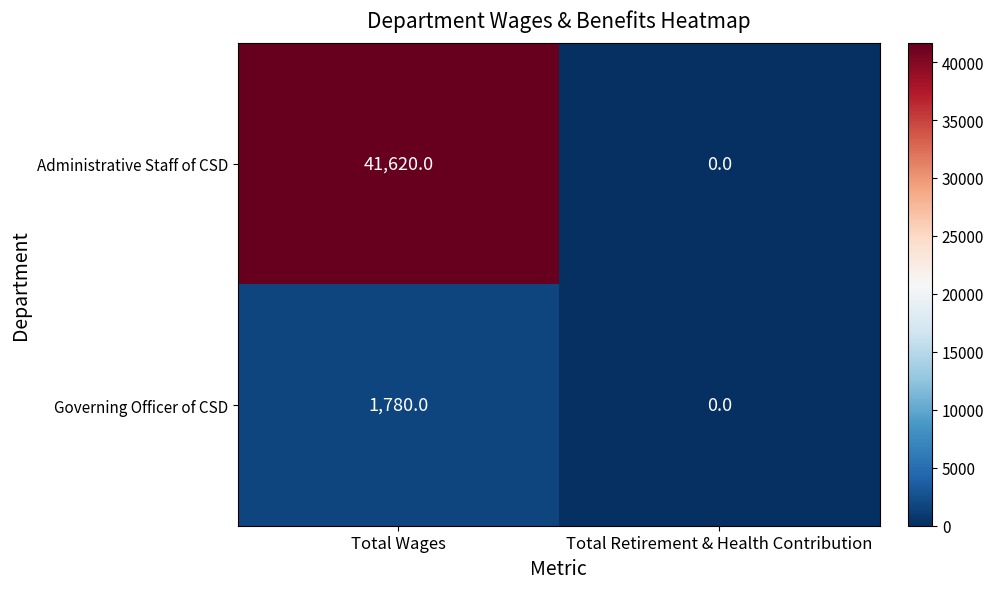

Read the Governing Officer of CSD value at Total Wages.

1780